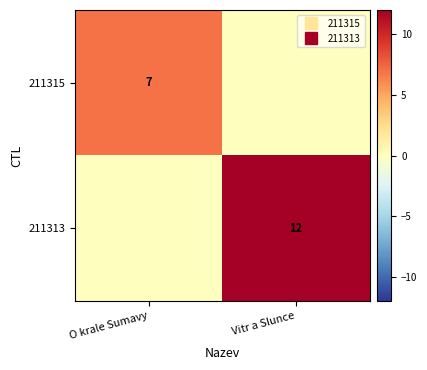

List the labels in order of 211313 value, smallest first.

O krale Sumavy, Vitr a Slunce